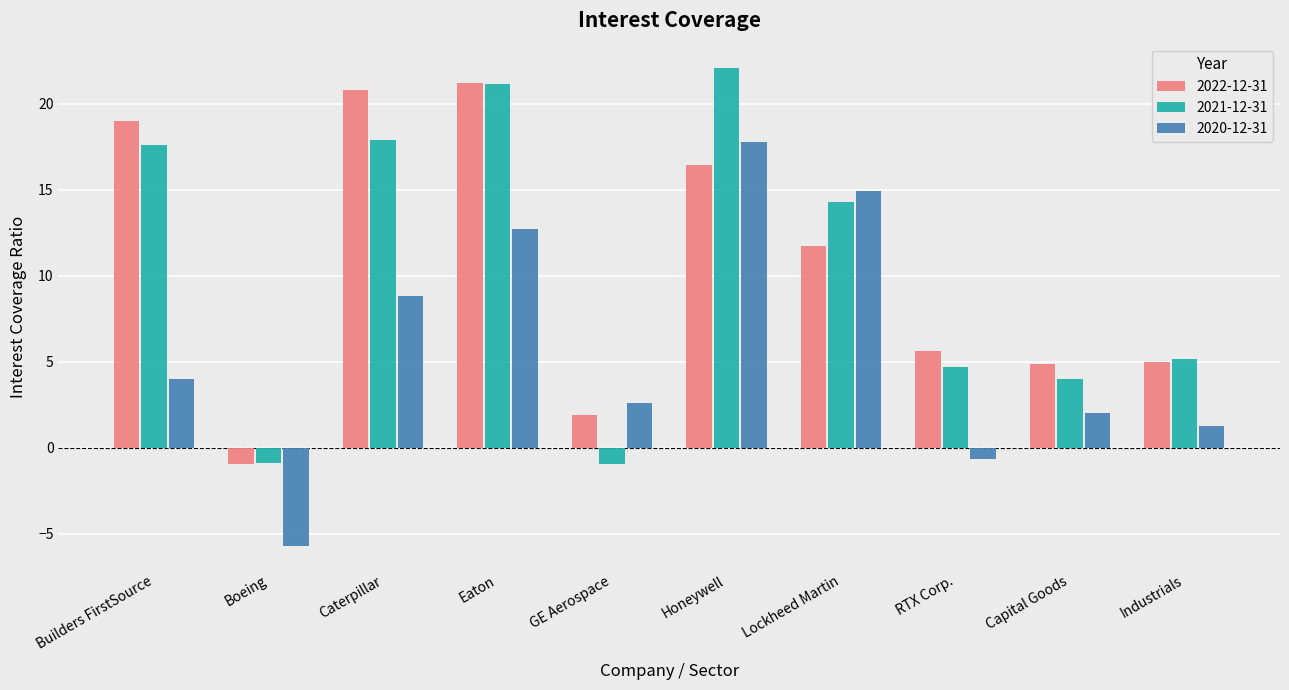

What is the sum of all 2020-12-31 values?

57.7